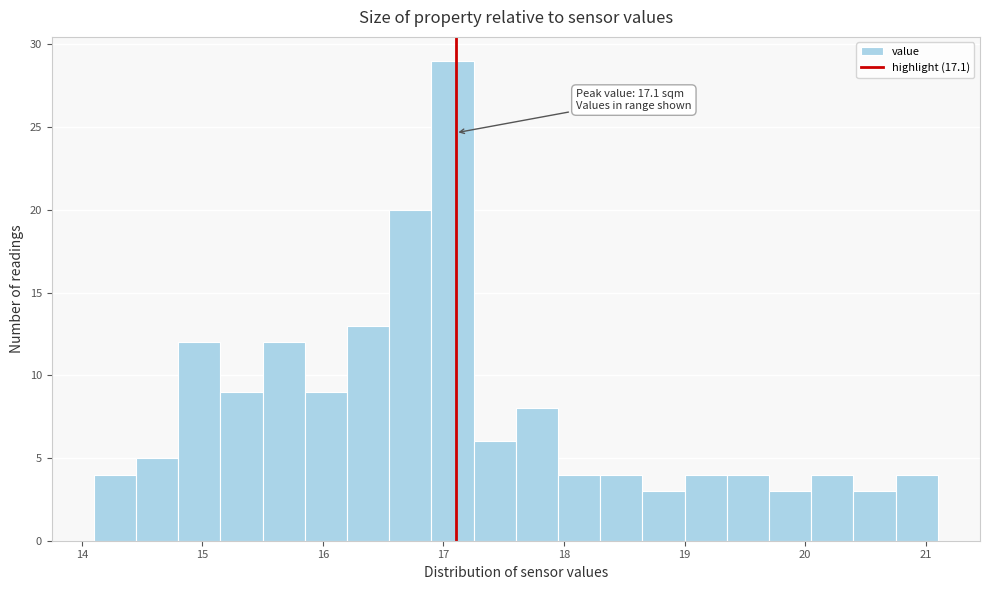

Around what value on the x-axis is the tallest bar? Give the approximate position of its centre, as read against the axis.

17.1